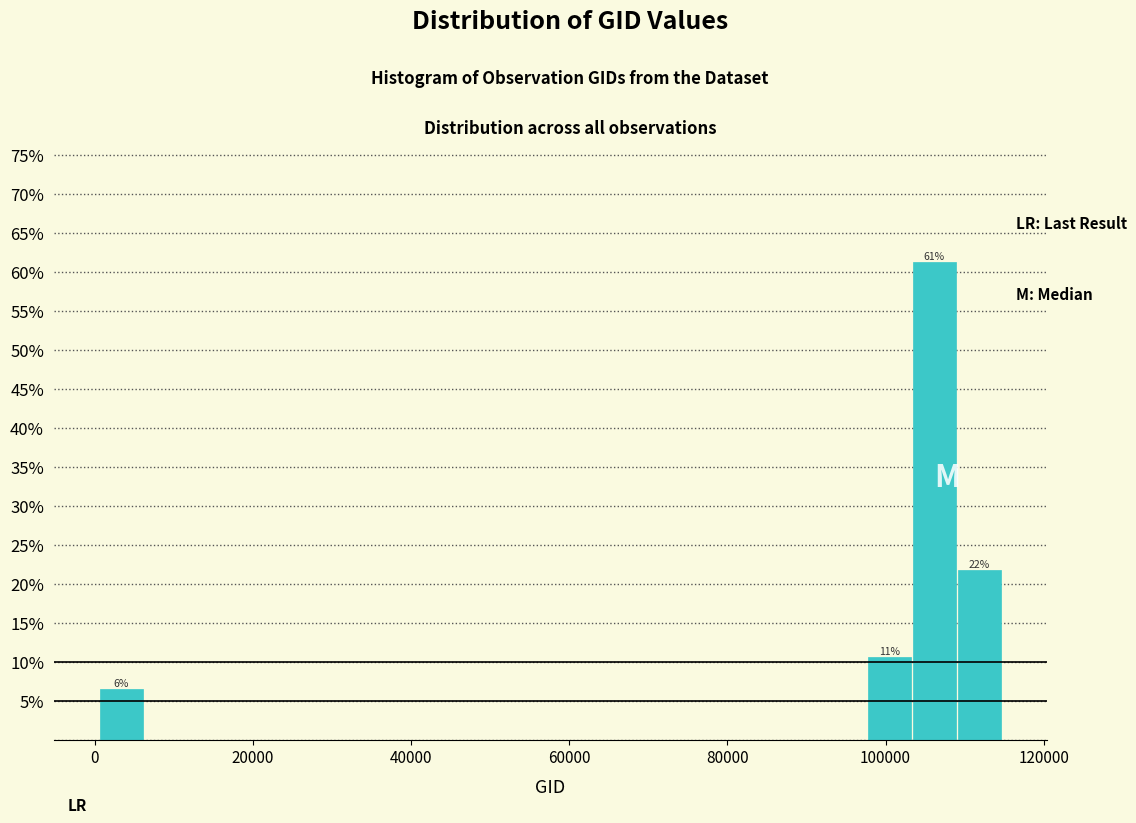

Around what value on the x-axis is the tallest bar? Give the approximate position of its centre, as read against the axis.

106000